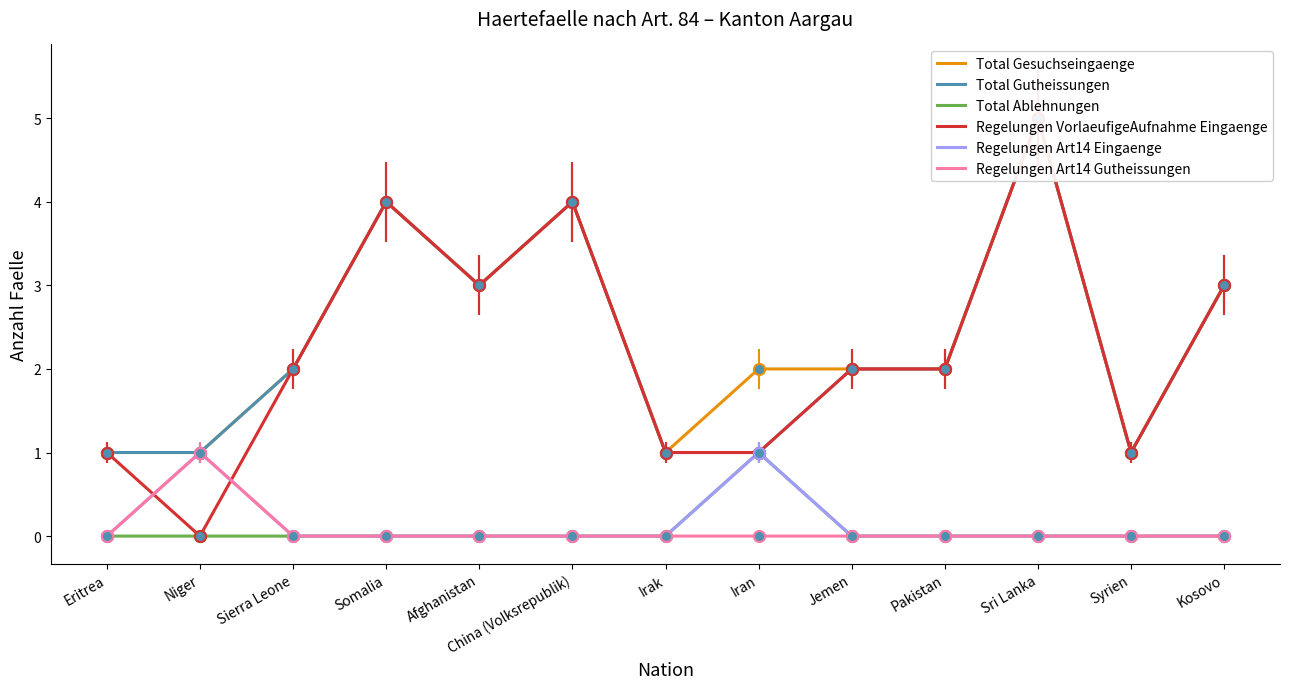

What are all the series names shown in the legend?

Total Gesuchseingaenge, Total Gutheissungen, Total Ablehnungen, Regelungen VorlaeufigeAufnahme Eingaenge, Regelungen Art14 Eingaenge, Regelungen Art14 Gutheissungen